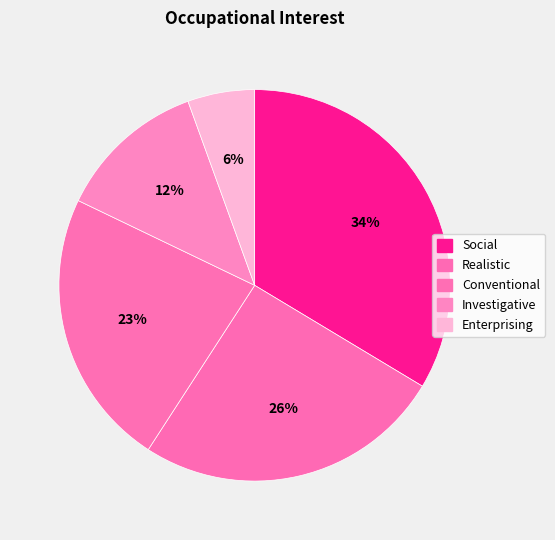

How many segments does this pie chart have?

5